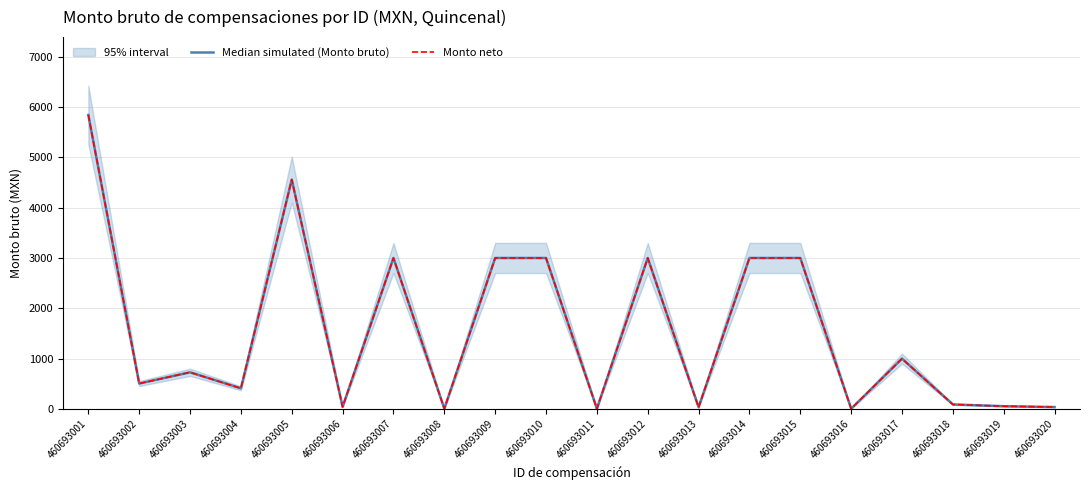

How many lines are shown in the chart?

2